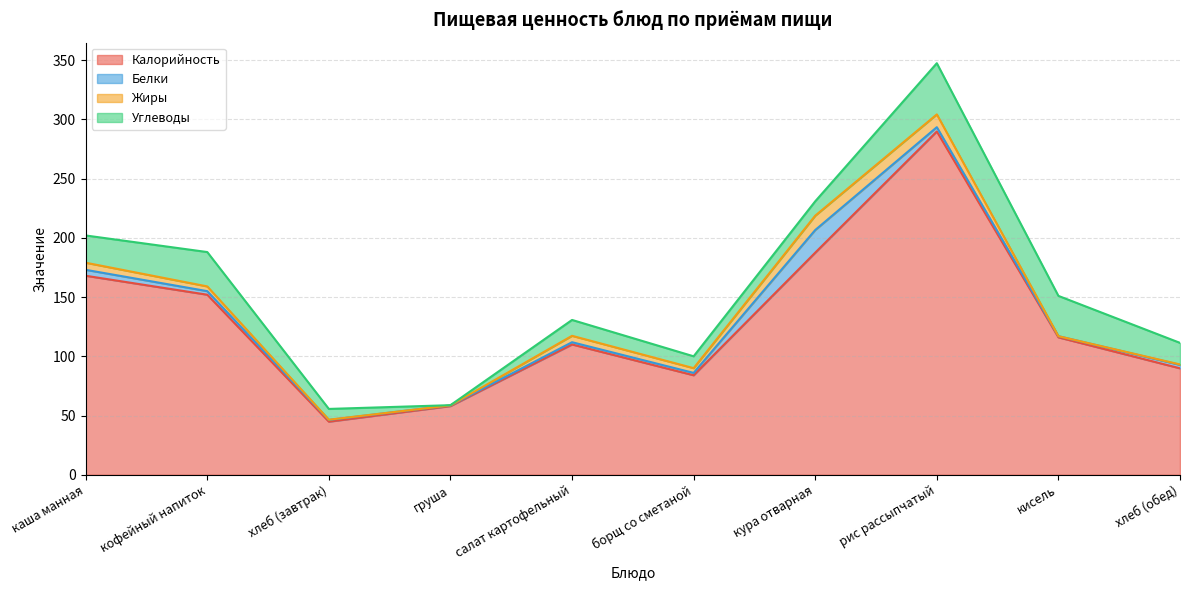

Does the chart have visible grid lines?

Yes